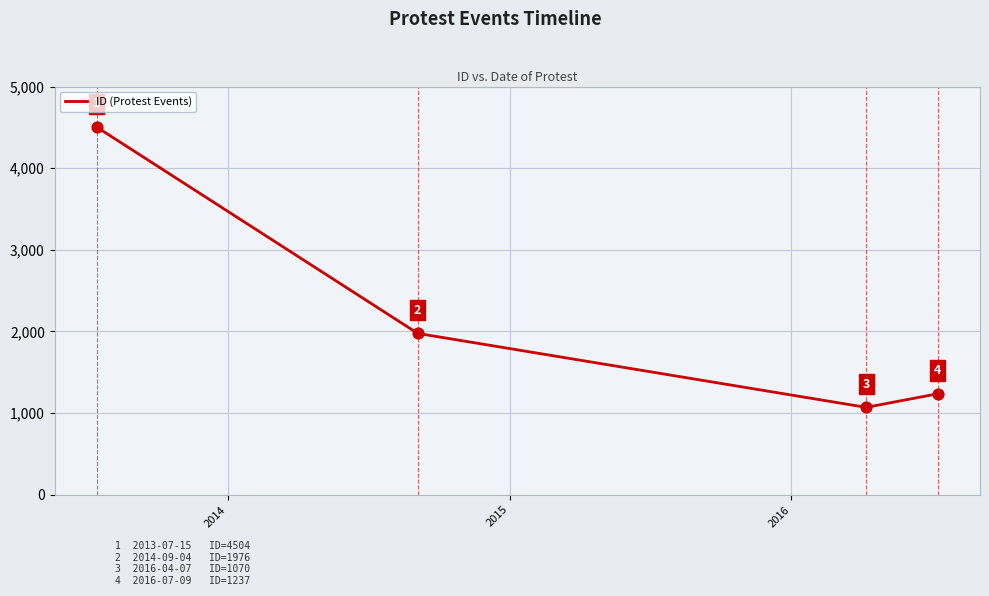

What is the difference between the maximum and minimum values?

3434